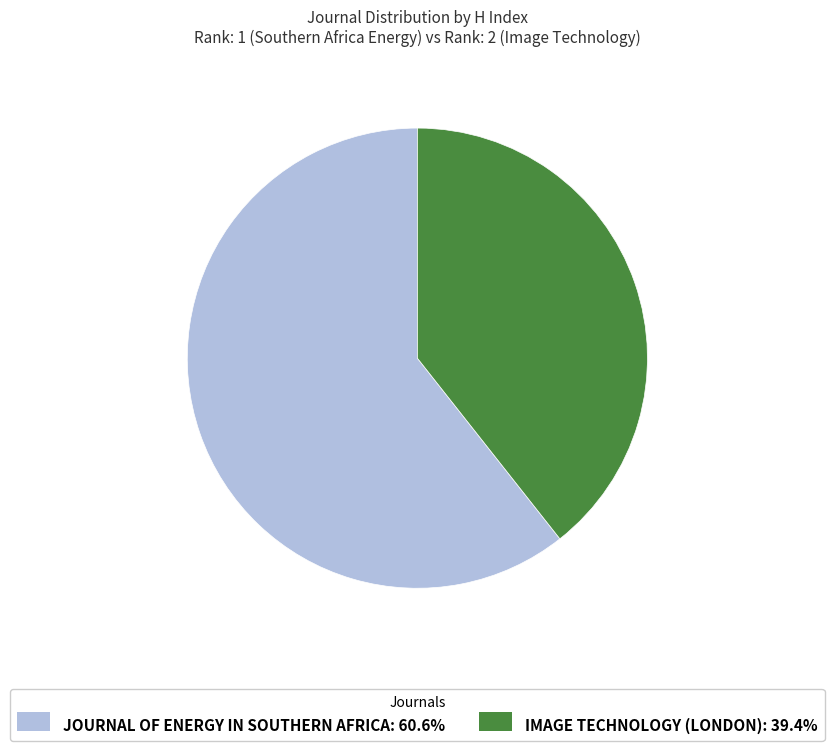

How many slices are in this pie chart?

2